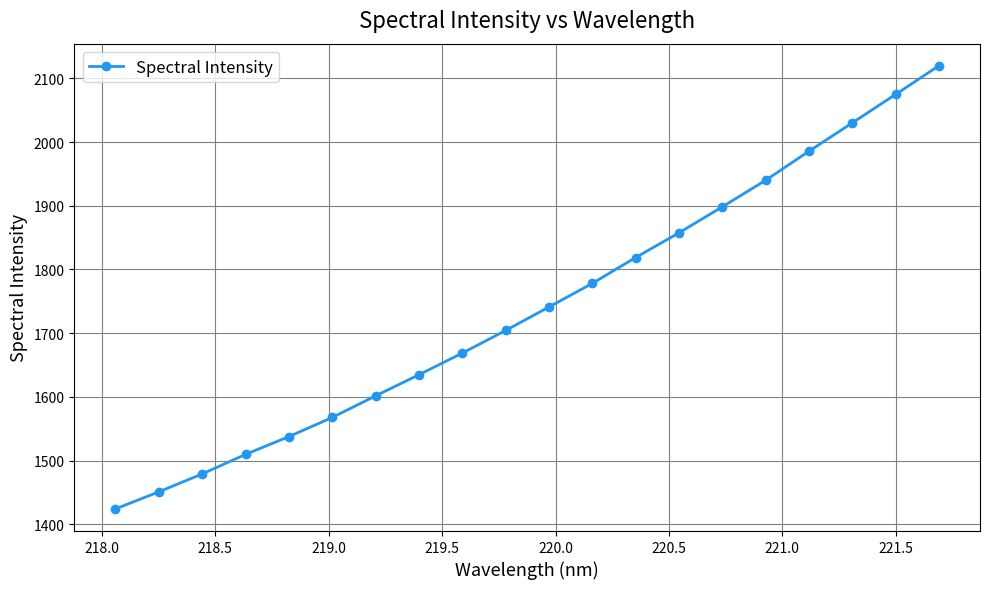

What is the difference between the second highest and minimum values?

650.7